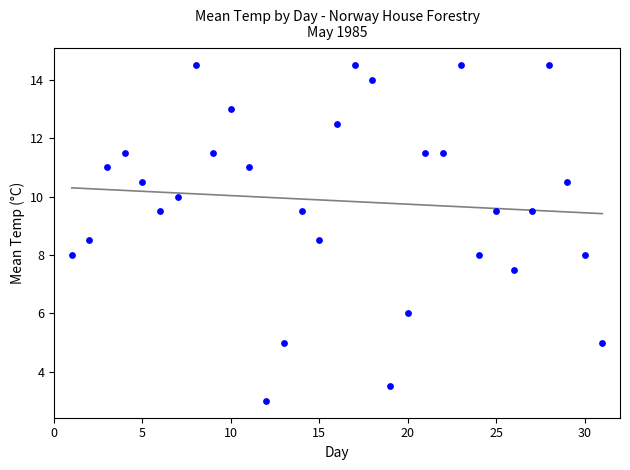

What is the range of Y values (max minus min)?

11.5